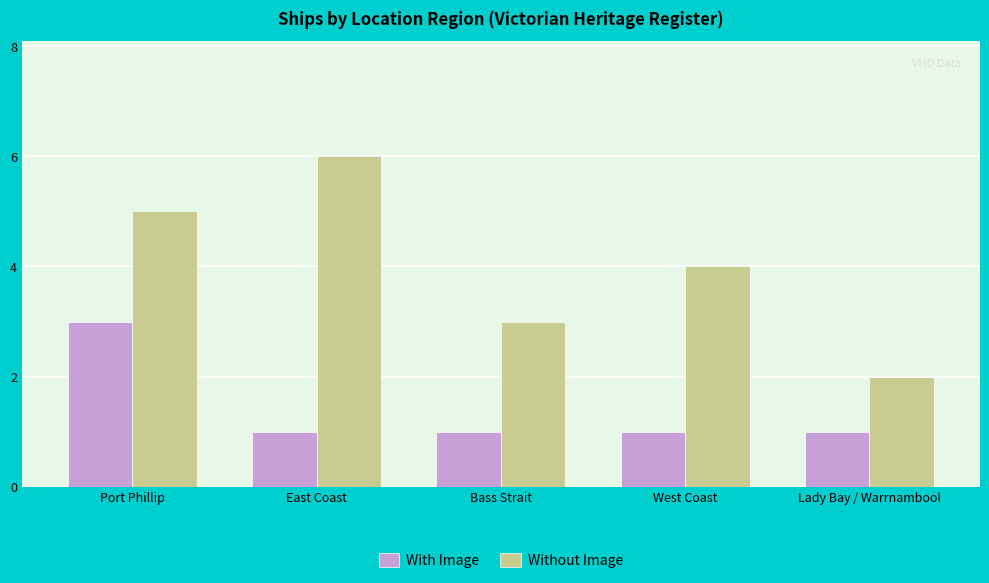

What is the greatest value displayed?

6